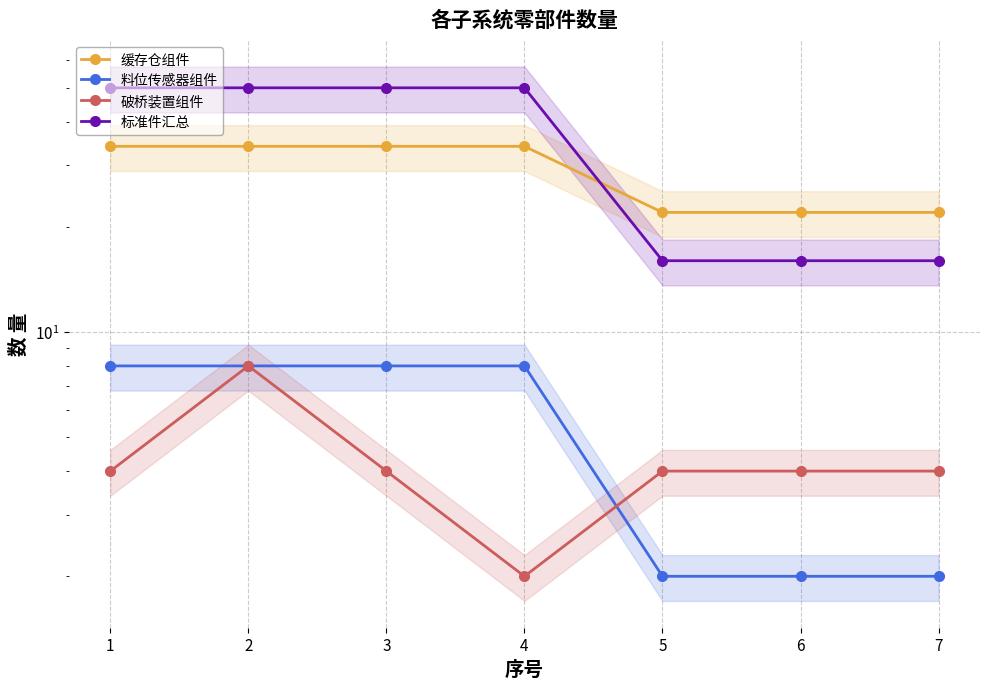

The value of 料位传感器组件 at 3 is 4. True or false?

False